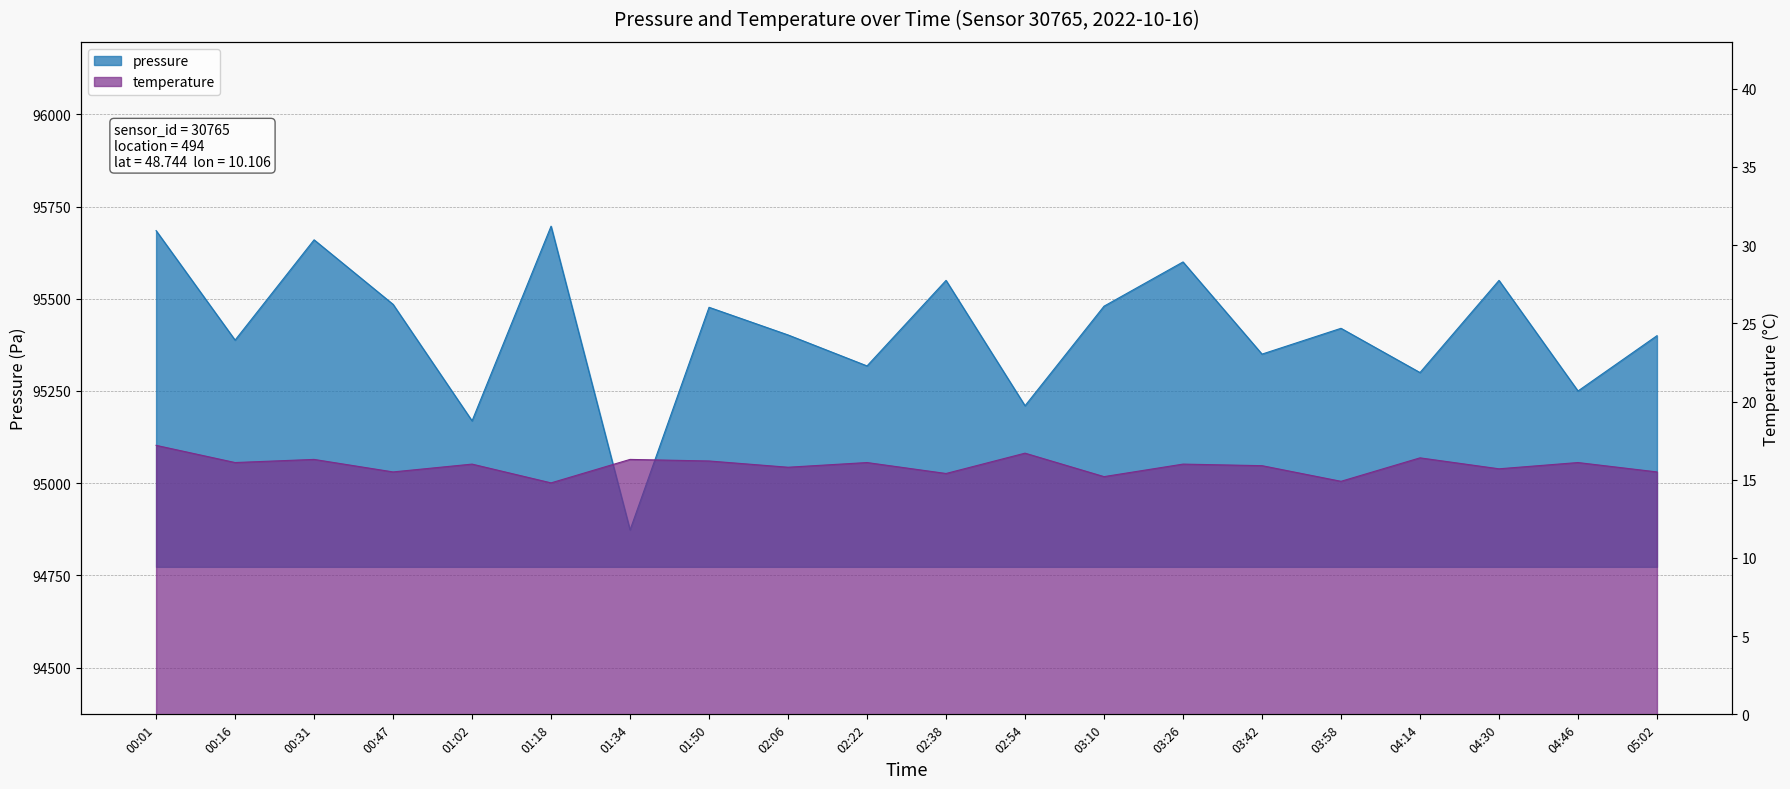

Reading left to right, extract all data points from this chart.

pressure: 00:01=95685.0	00:16=95388.0	00:31=95660.0	00:47=95485.0	01:02=95169.0	01:18=95697.0	01:34=94873.0	01:50=95477.0	02:06=95402.0	02:22=95318.0	02:38=95550.0	02:54=95210.0	03:10=95480.0	03:26=95600.0	03:42=95350.0	03:58=95420.0	04:14=95300.0	04:30=95550.0	04:46=95250.0	05:02=95400.0
temperature: 00:01=17.2	00:16=16.1	00:31=16.3	00:47=15.5	01:02=16.0	01:18=14.8	01:34=16.3	01:50=16.2	02:06=15.8	02:22=16.1	02:38=15.4	02:54=16.7	03:10=15.2	03:26=16.0	03:42=15.9	03:58=14.9	04:14=16.4	04:30=15.7	04:46=16.1	05:02=15.5